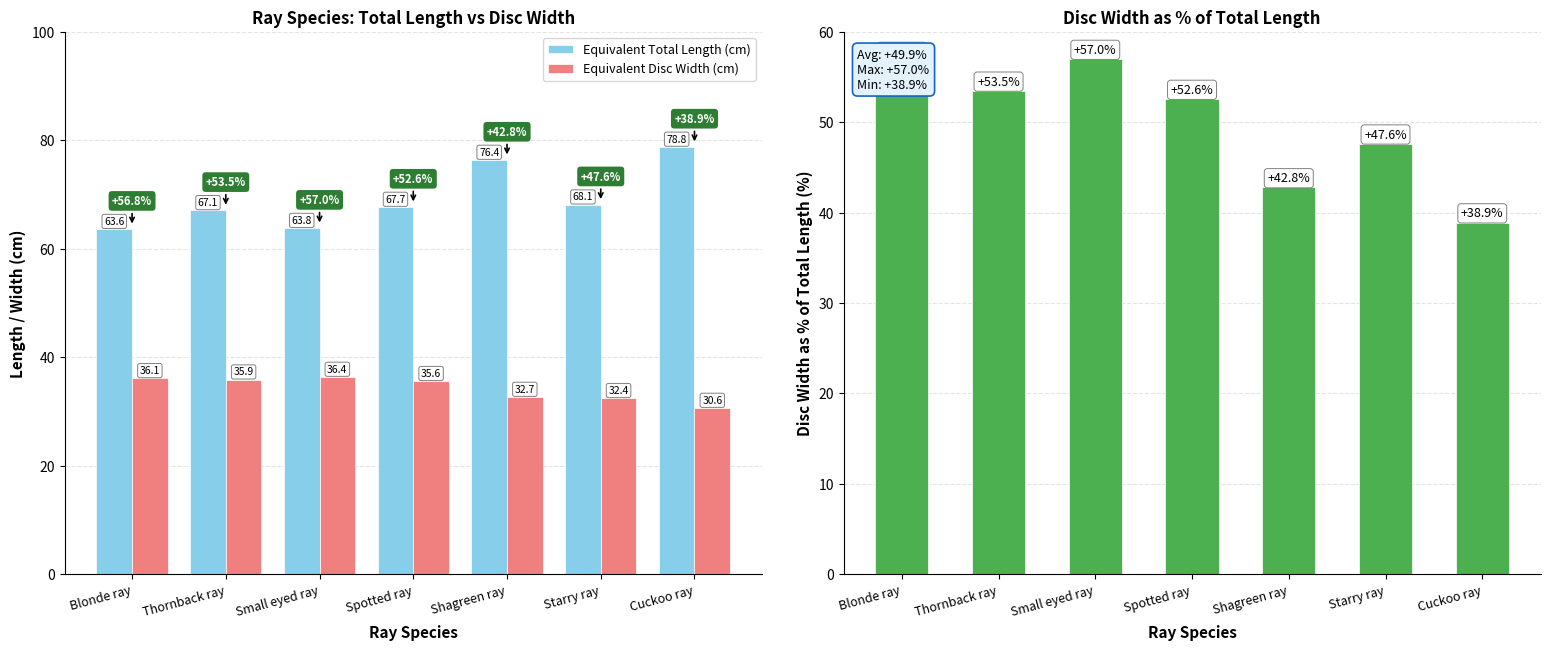

What is the label of the 5th bar from the right?

Small eyed ray